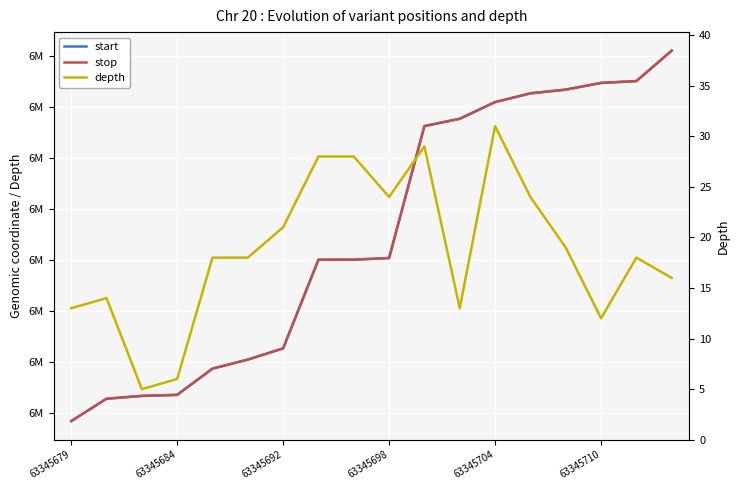

Between 63345679 and 63345692, which series saw the biggest shift?

start